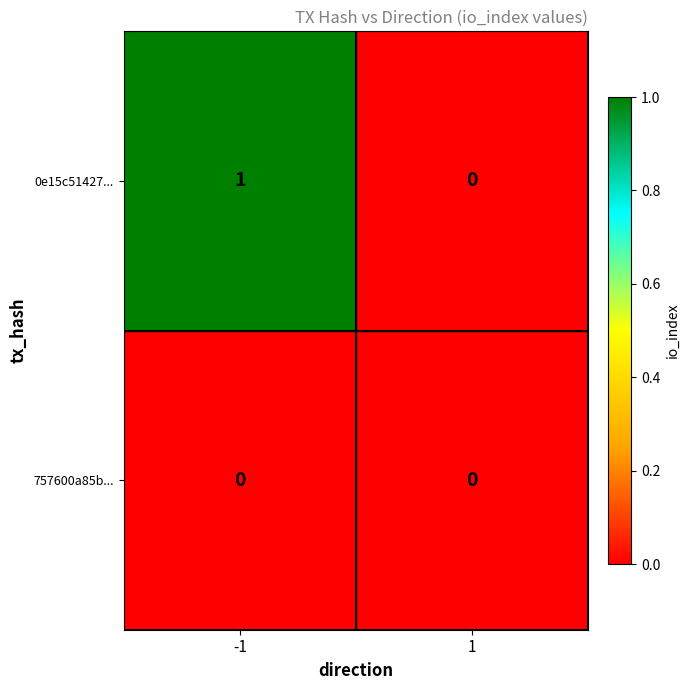

Which series has the widest spread of values?

0e15c51427...